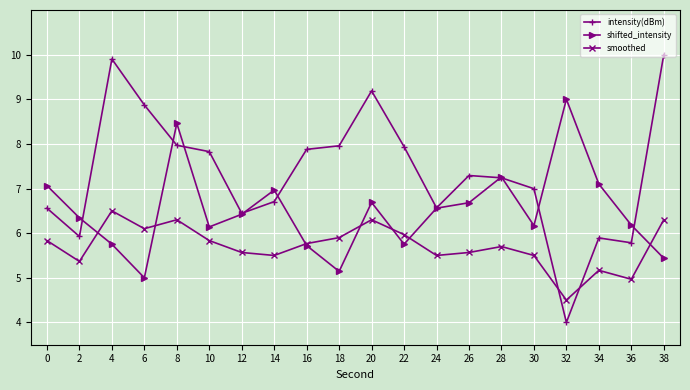

Rank the series by their maximum value, from highest to lowest.

intensity(dBm), shifted_intensity, smoothed